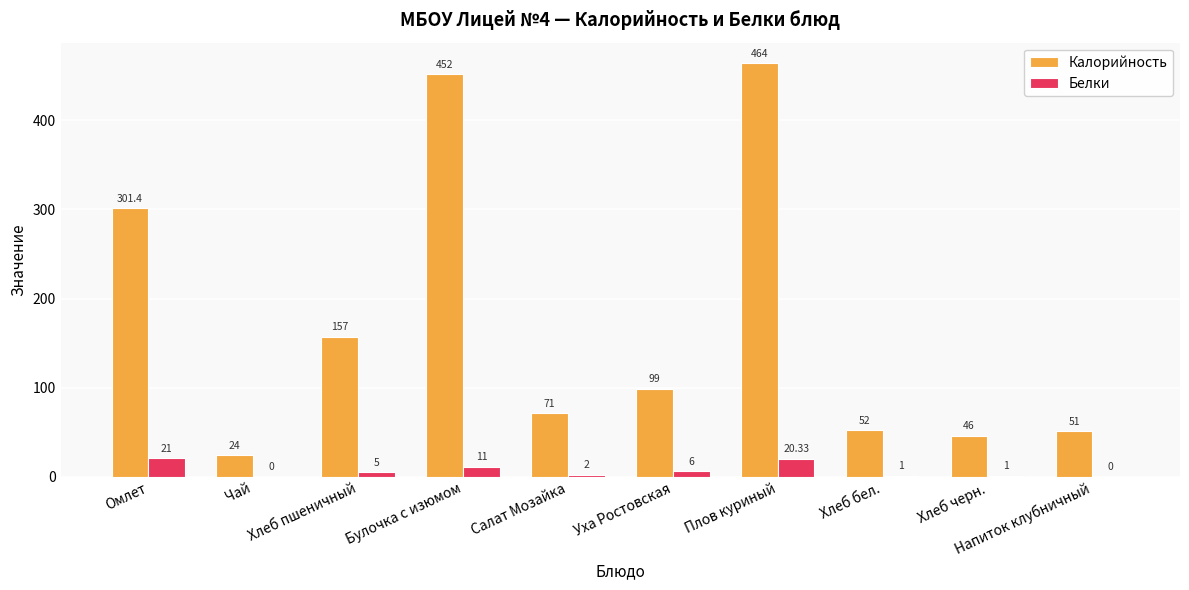

Read the Белки value at Булочка с изюмом.

11.0